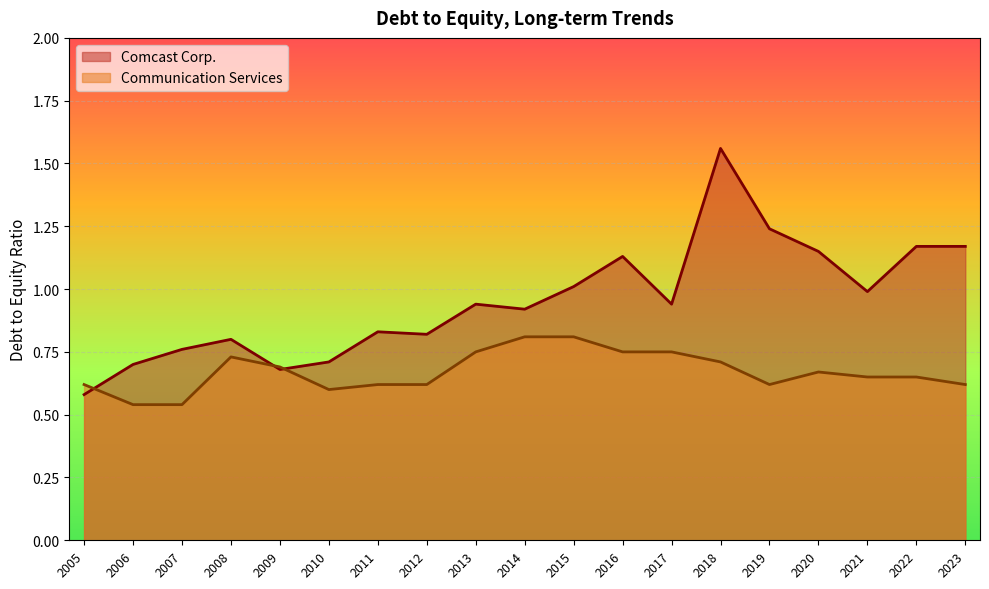

Which label corresponds to the smallest value in the chart?

2007